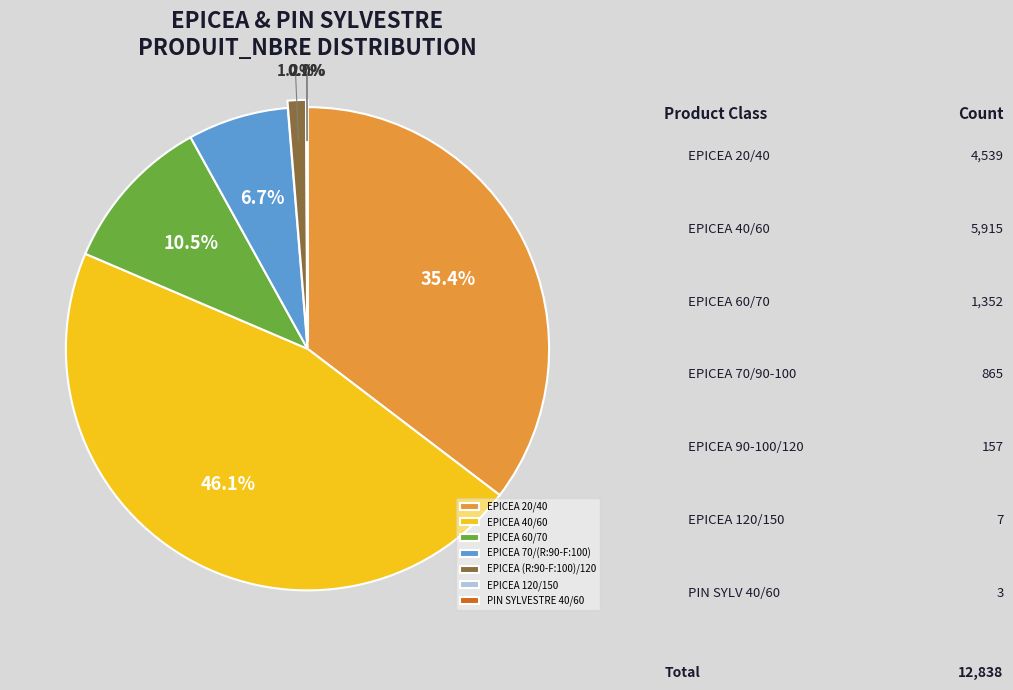

What is the change in value from EPICEA 20/40 to EPICEA 70/(R:90-F:100)?

-3674